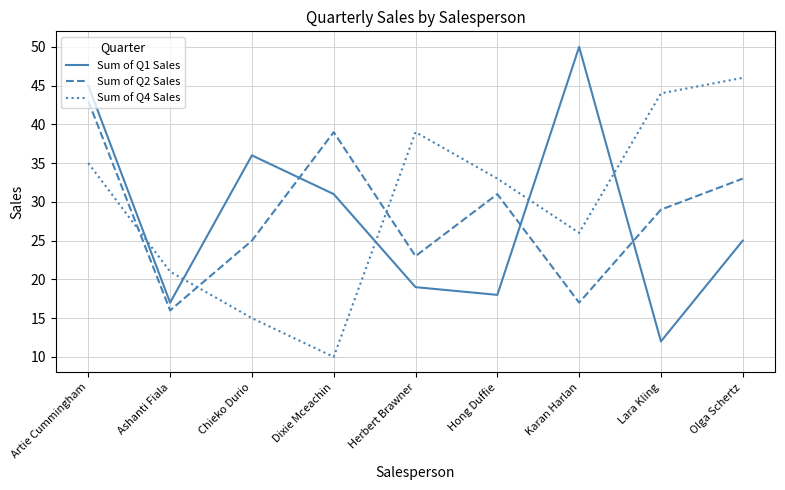

Which series changed the most between Dixie Mceachin and Herbert Brawner?

Sum of Q4 Sales